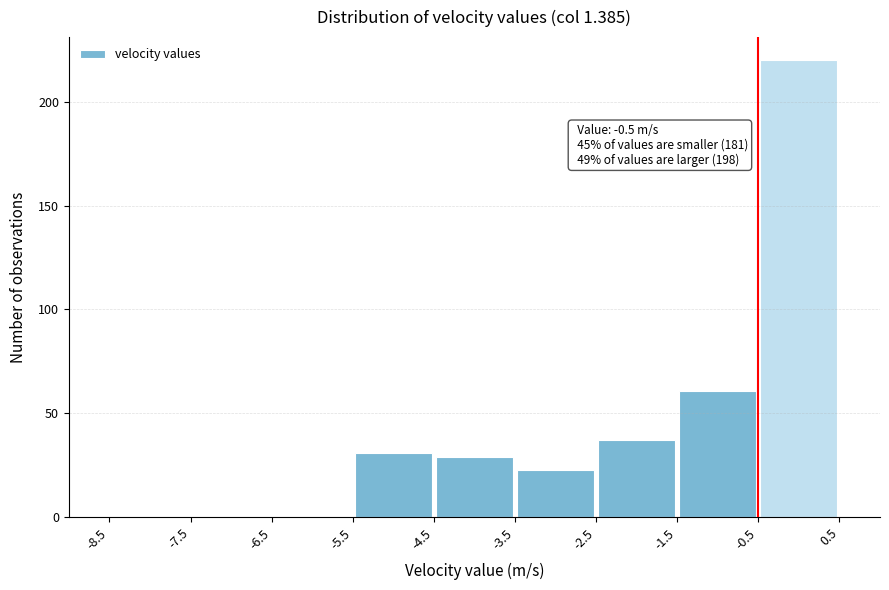

Over which range of the x-axis is the bar tallest?

-0.5 to 0.5